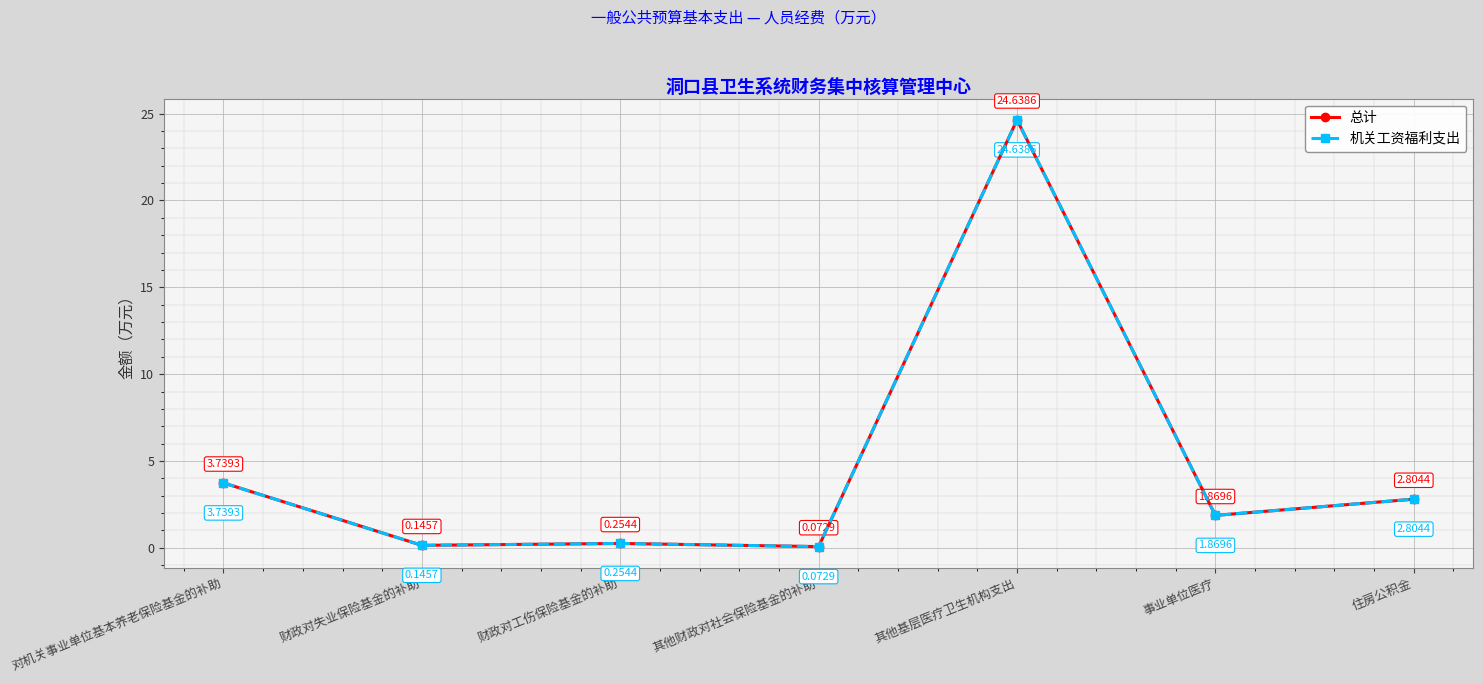

Is this an area chart (filled region under the line)?

No